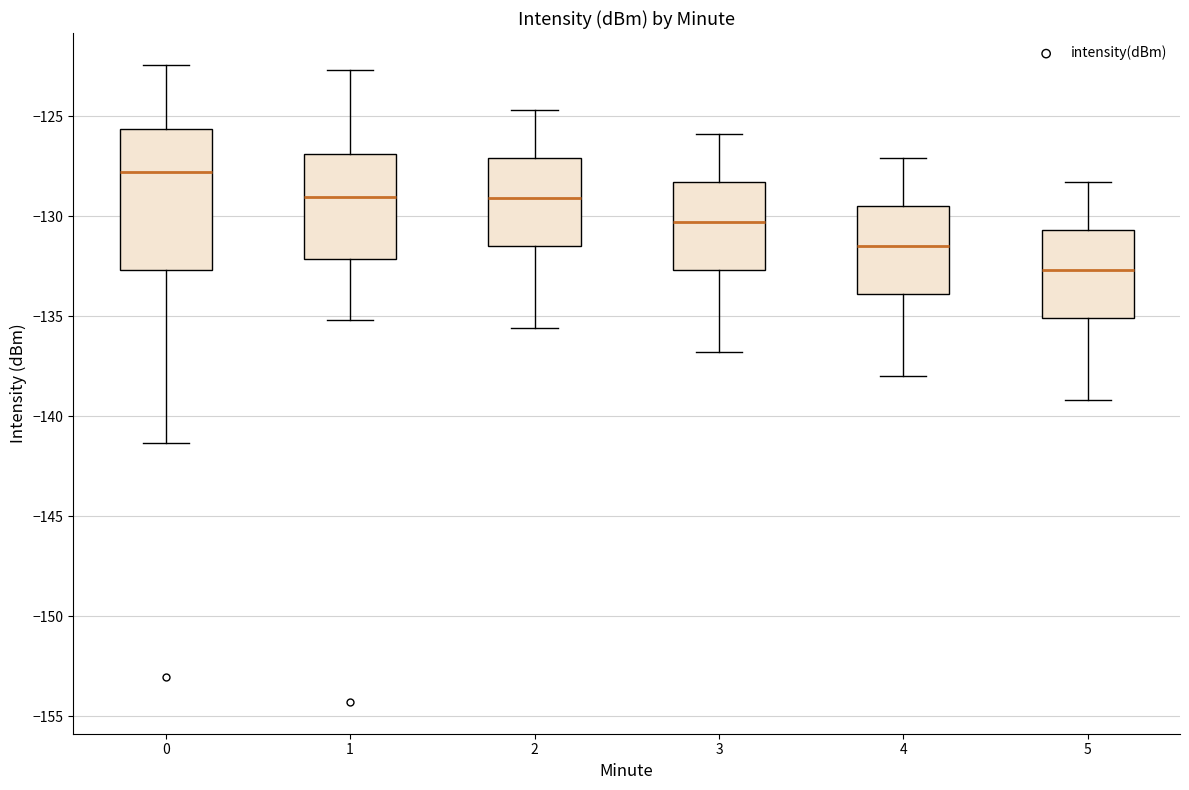

Which box's median line is the lowest?

5